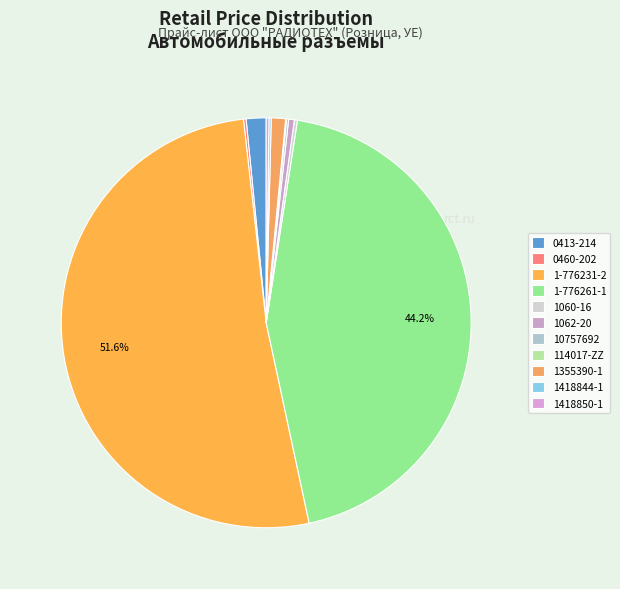

Does 1-776231-2 represent more than half of the total?

Yes